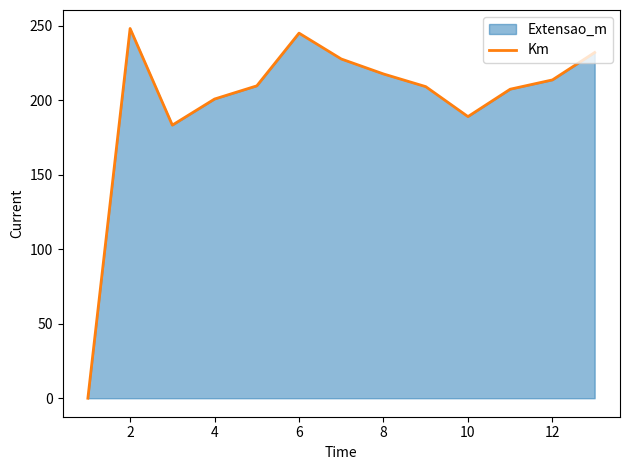

The value at 8 is 313.0. True or false?

False